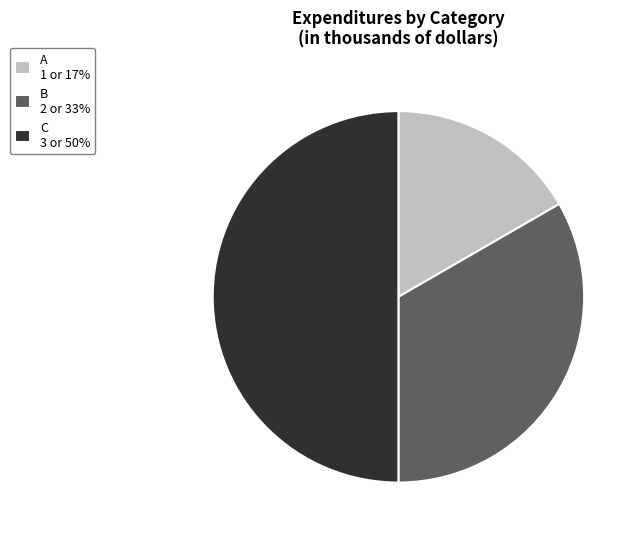

Is the sum of C and A greater than half?

Yes